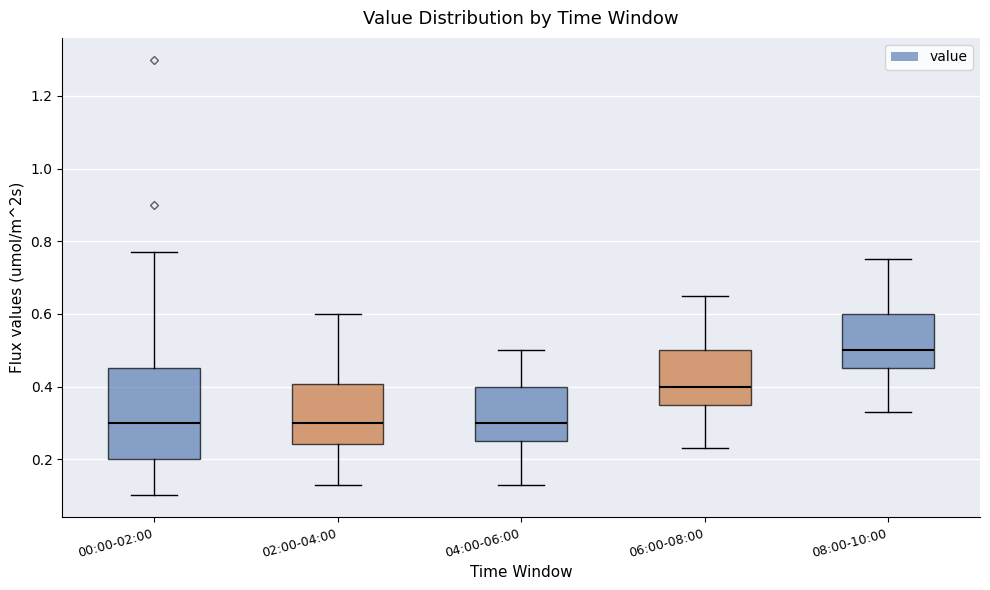

Reading left to right, transcribe this box plot: for each box, give where its median line is, the range the box spans, and where its two whiskers end, as read against the y-axis. The values are not printed on the chart, so give them approximately, as read against the axis.

00:00-02:00: median 0.30, box 0.20 to 0.46, whiskers 0.10 to 0.78
02:00-04:00: median 0.30, box 0.24 to 0.40, whiskers 0.14 to 0.60
04:00-06:00: median 0.30, box 0.26 to 0.40, whiskers 0.14 to 0.50
06:00-08:00: median 0.40, box 0.36 to 0.50, whiskers 0.24 to 0.66
08:00-10:00: median 0.50, box 0.46 to 0.60, whiskers 0.34 to 0.76